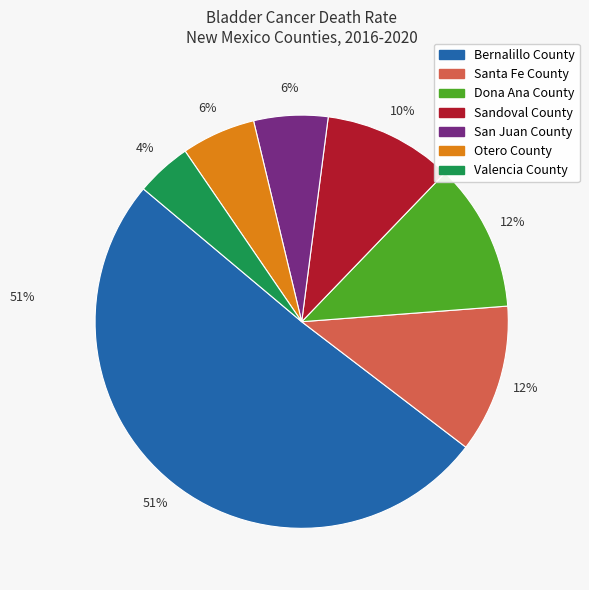

To the nearest percent, what portion does Dona Ana County represent?

12%